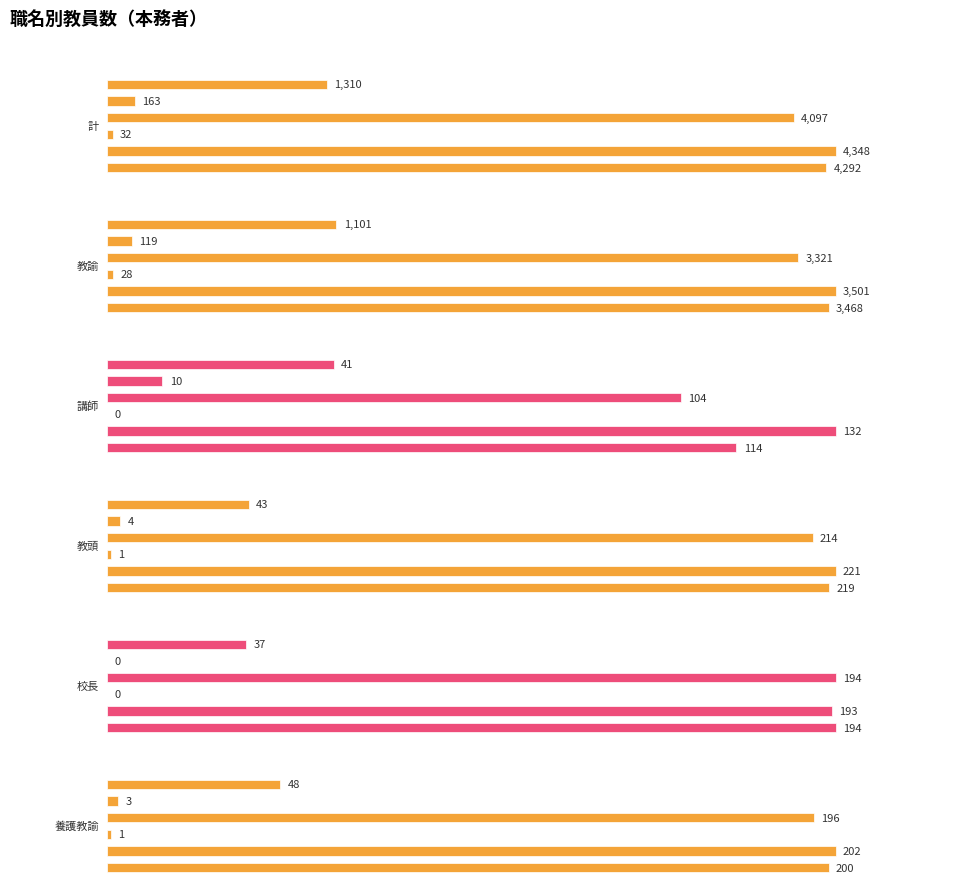

Reading left to right, what are all the values shown in this chart?

計: 4292	4348	32	4097	163	1310
教諭: 3468	3501	28	3321	119	1101
講師: 114	132	0	104	10	41
教頭: 219	221	1	214	4	43
校長: 194	193	0	194	0	37
養護教諭: 200	202	1	196	3	48